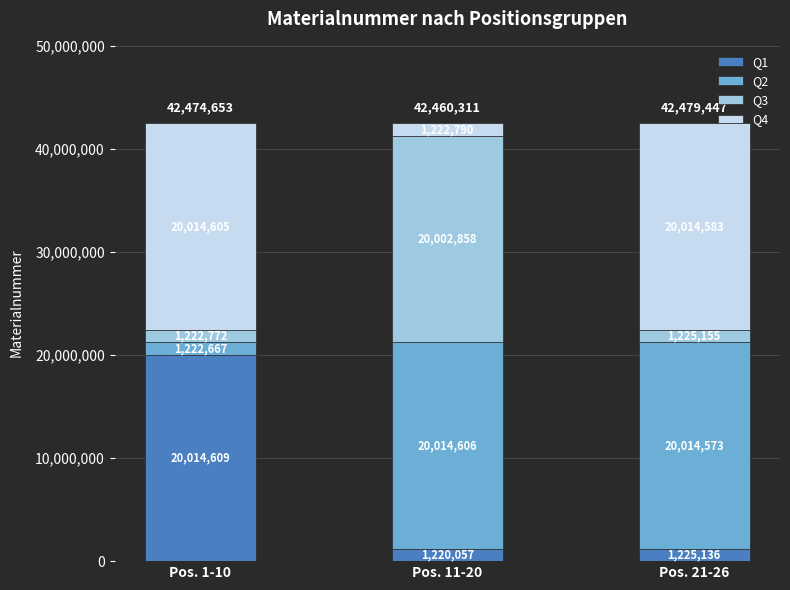

List the labels in order of Q1 value, largest first.

Pos. 1-10, Pos. 21-26, Pos. 11-20